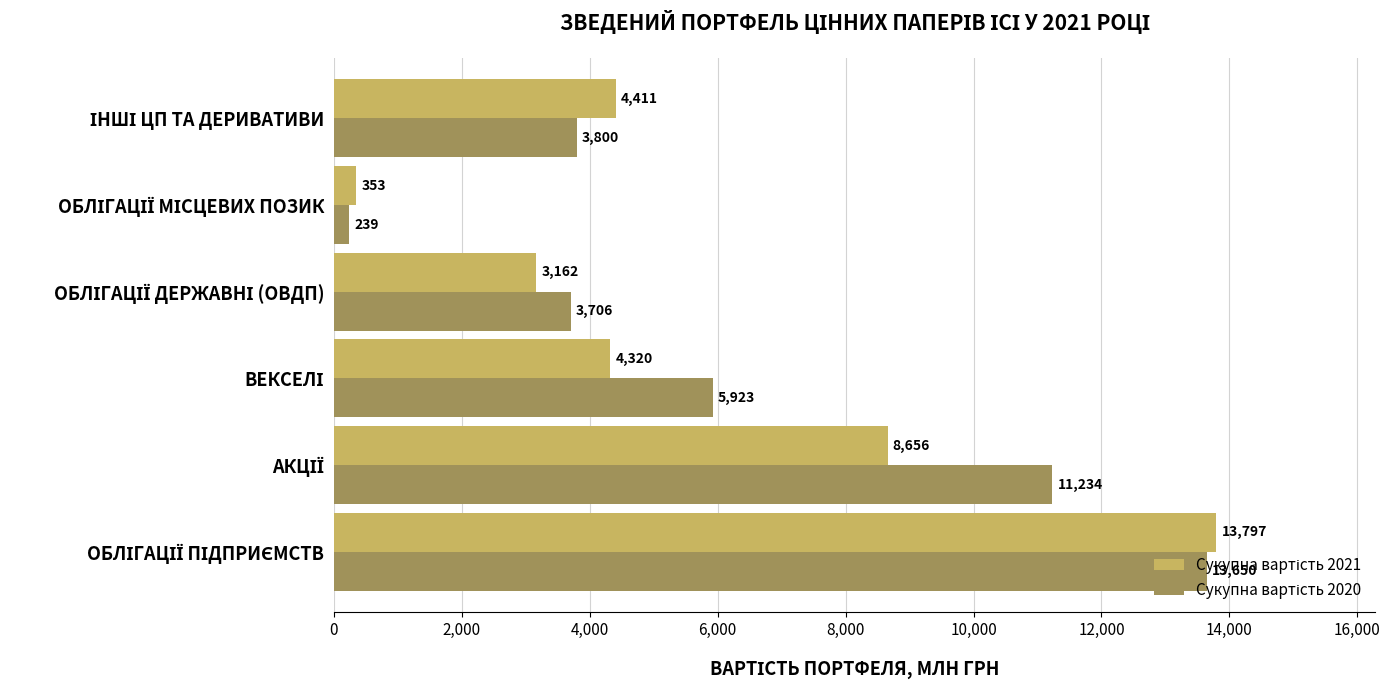

What is the minimum value shown in the chart?

238.5